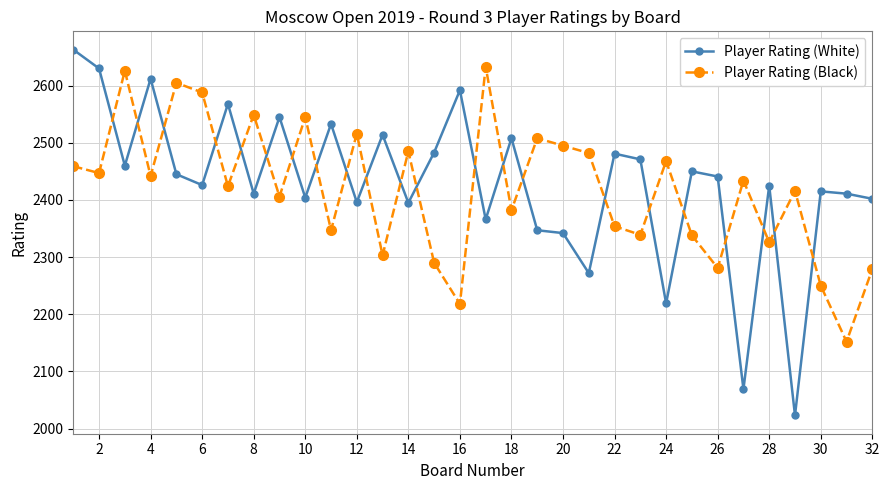

Which series ends up on top after the final intersection of Player Rating (White) and Player Rating (Black)?

Player Rating (White)